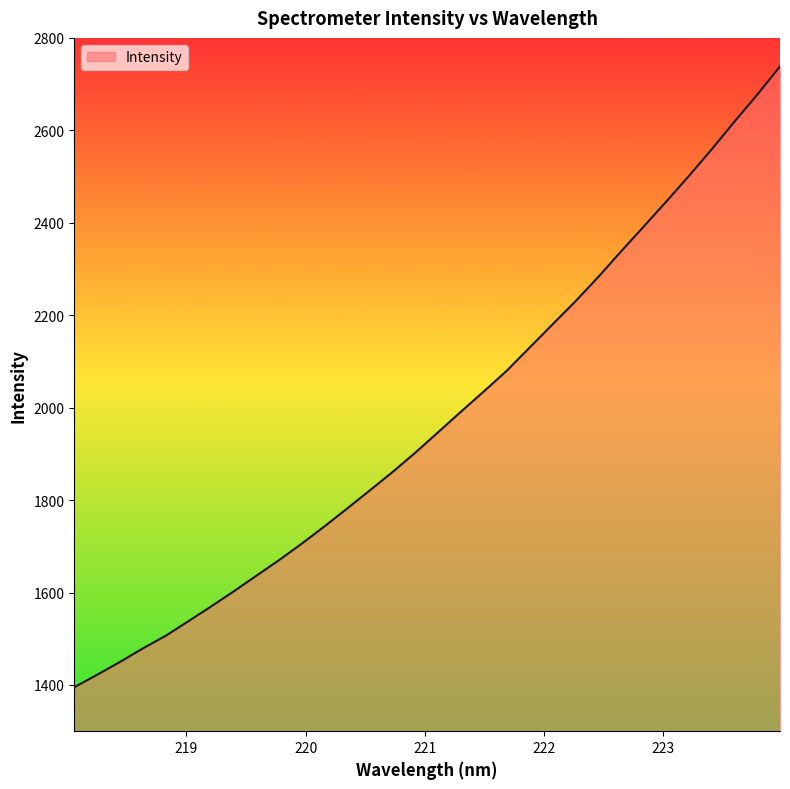

What is the maximum value shown in the chart?

2738.3